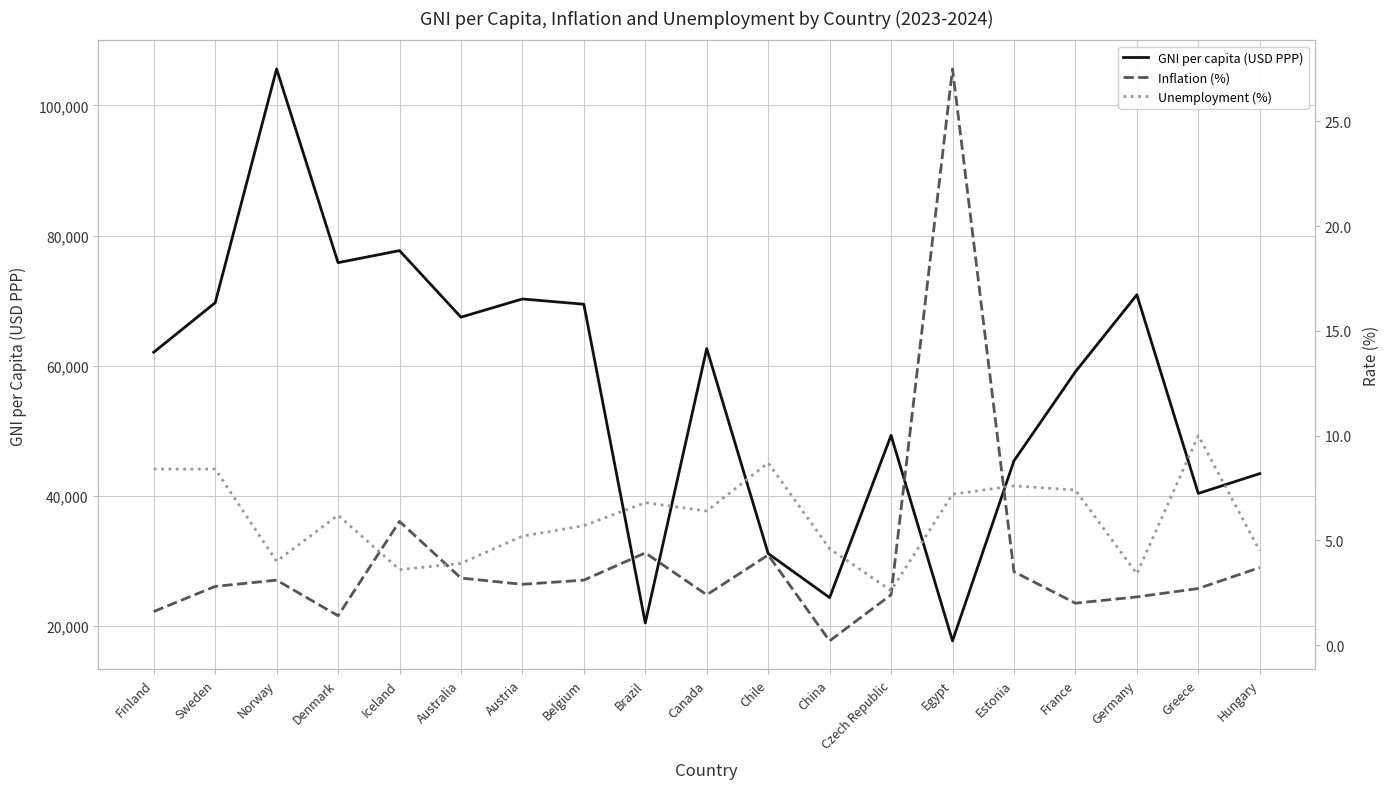

What is the label of the 17th point from the left?

Germany